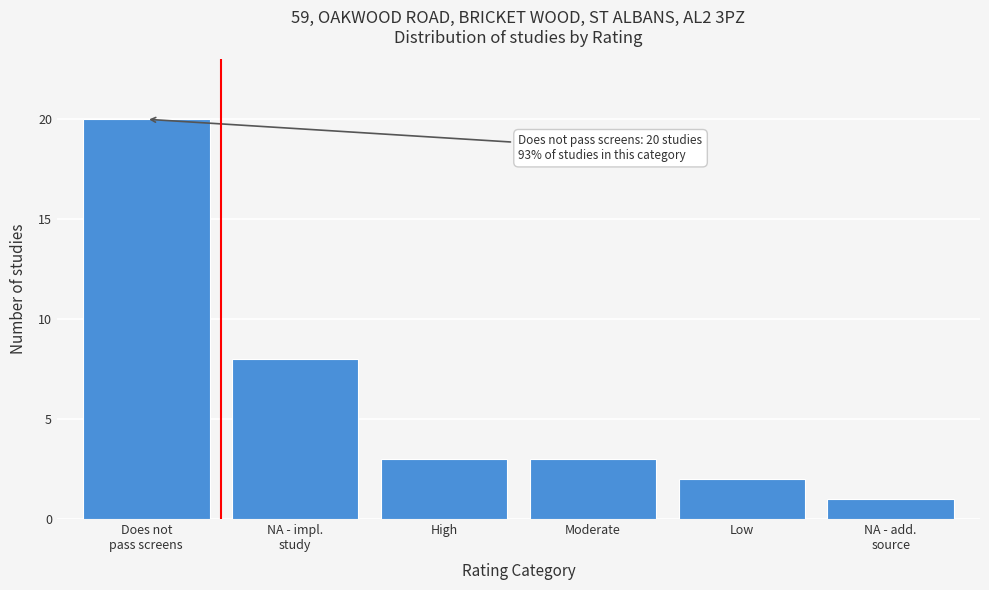

Reading right to left, transcribe all the data shown in this chart.

1	2	3	3	8	20